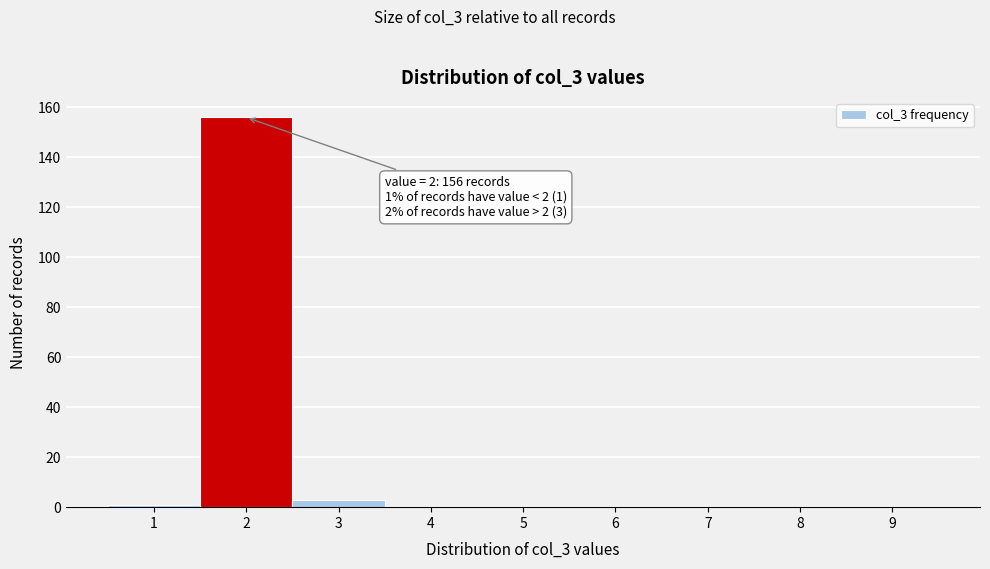

Over which range of the x-axis is the bar tallest?

1.5 to 2.5